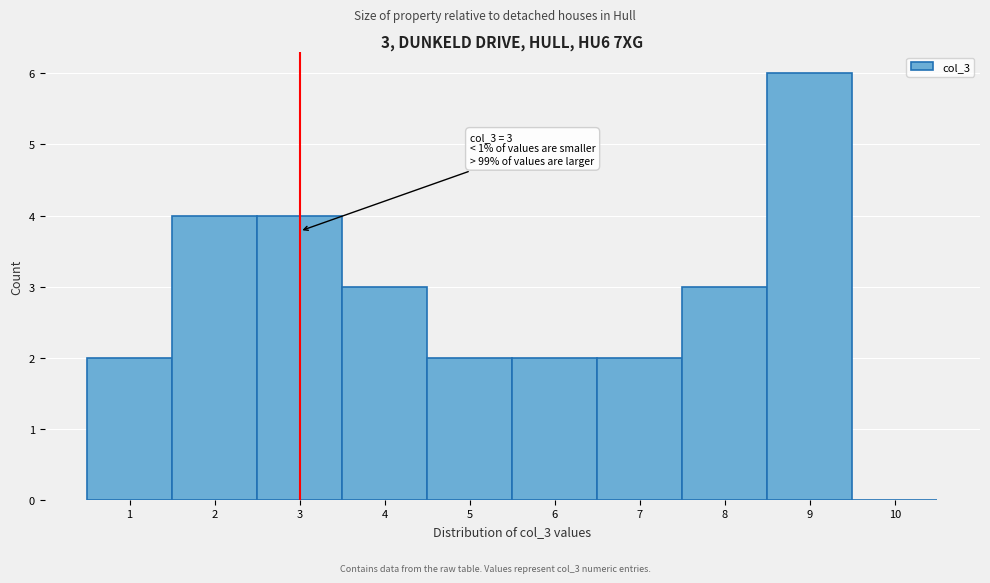

Over which range of the x-axis is the bar tallest?

8.5 to 9.5